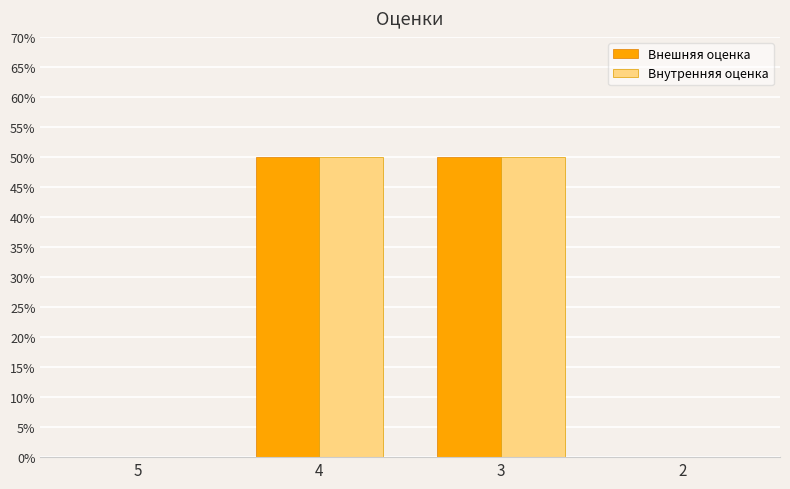

What is the sum of all Внешняя оценка values?

100